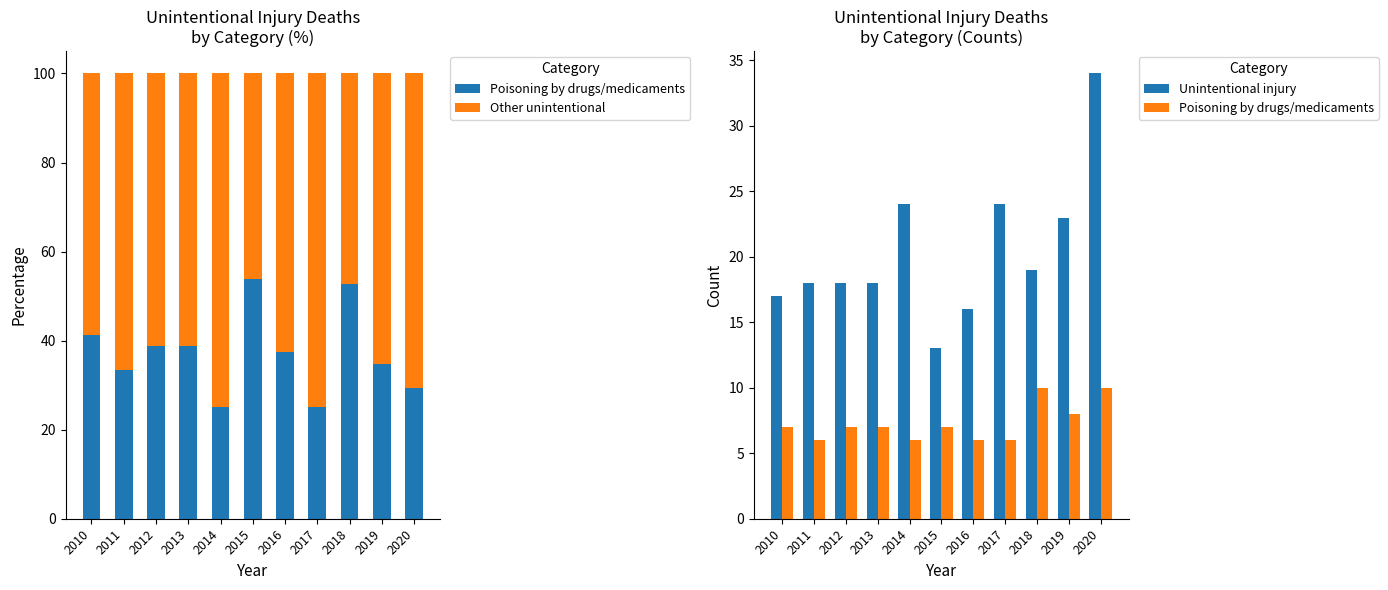

What is the approximate value of Other unintentional at 2014?

75.0